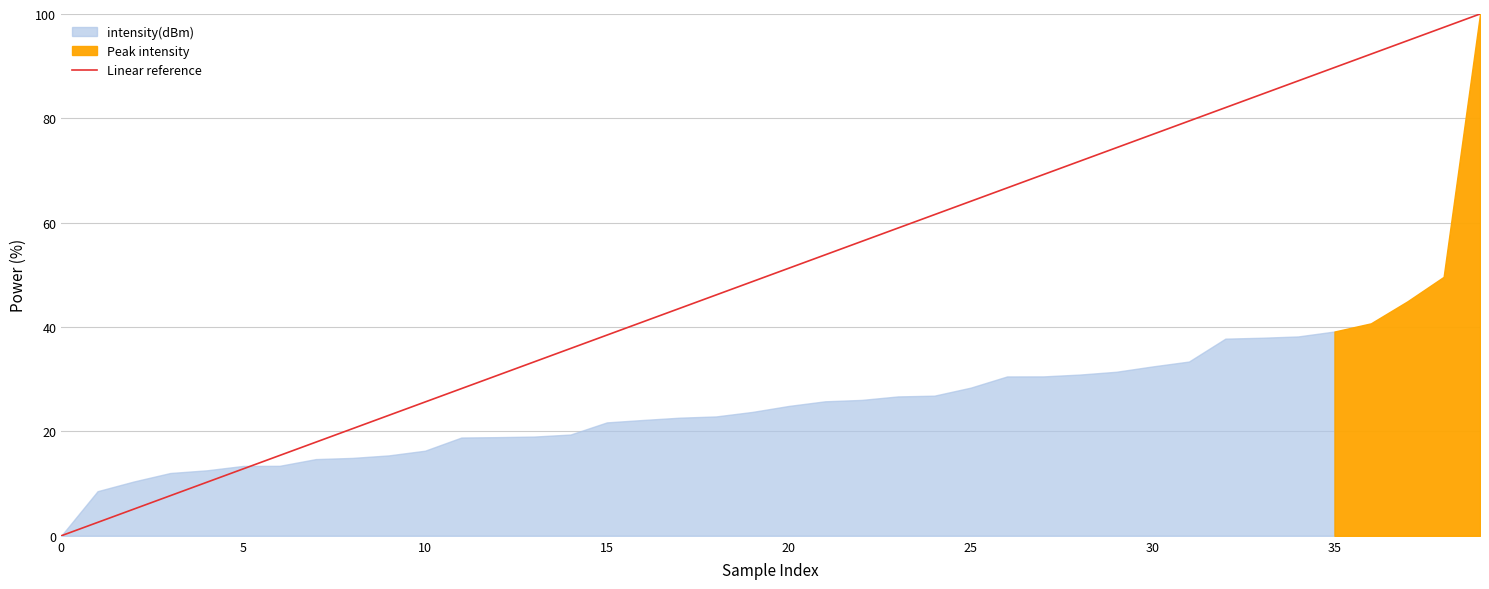

Reading right to left, list all the values displayed in this chart.

100.0	97.4	94.9	92.3	89.7	87.2	84.6	82.1	79.5	76.9	74.4	71.8	69.2	66.7	64.1	61.5	59.0	56.4	53.8	51.3	48.7	46.2	43.6	41.0	38.5	35.9	33.3	30.8	28.2	25.6	23.1	20.5	17.9	15.4	12.8	10.3	7.7	5.1	2.6	0.0